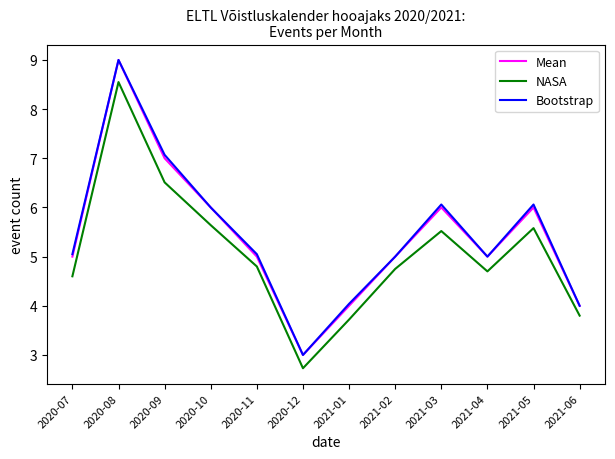

At how many categories does at least one series exceed 8?

1